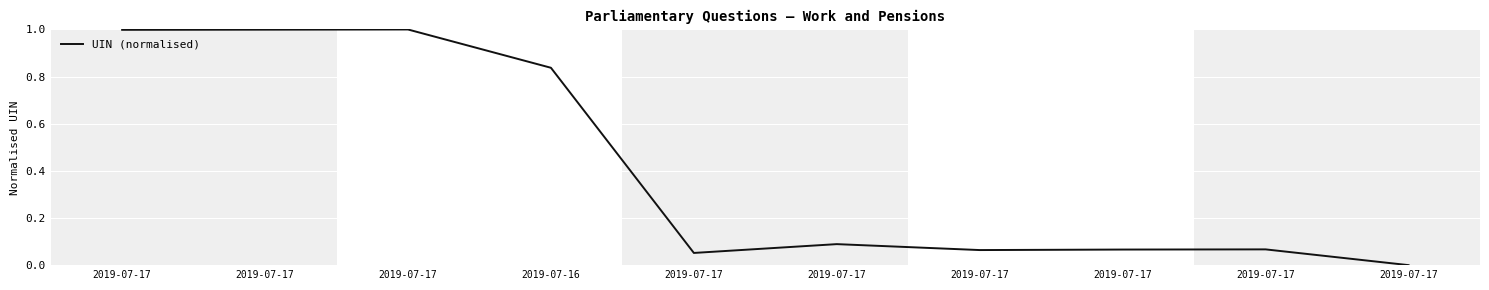

Is this an area chart (filled region under the line)?

No